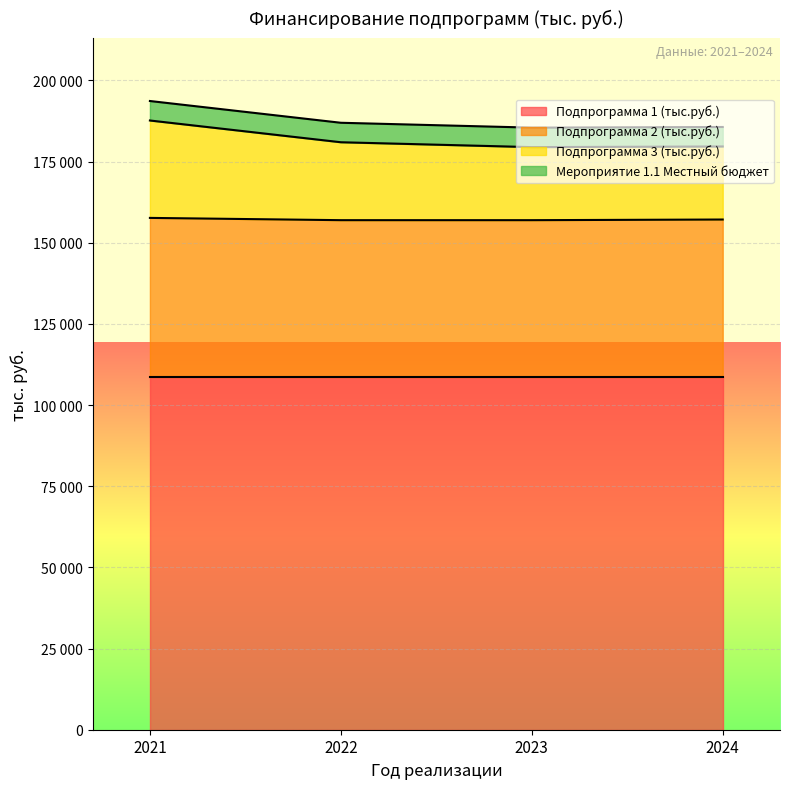

What is the value of the Подпрограмма 3 (тыс.руб.) point at the 4th from the left?

179630